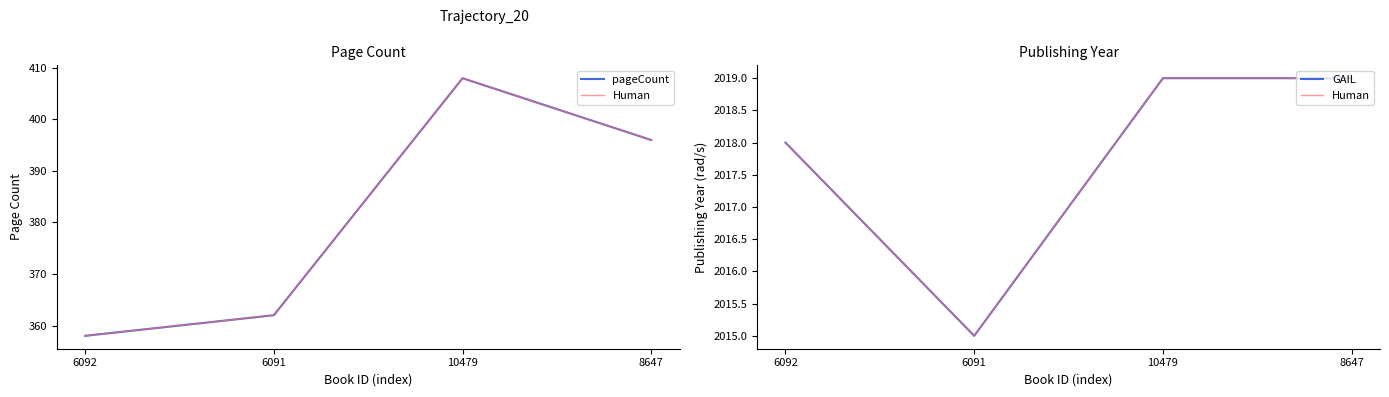

Which category has the highest value in the pageCount series?

10479